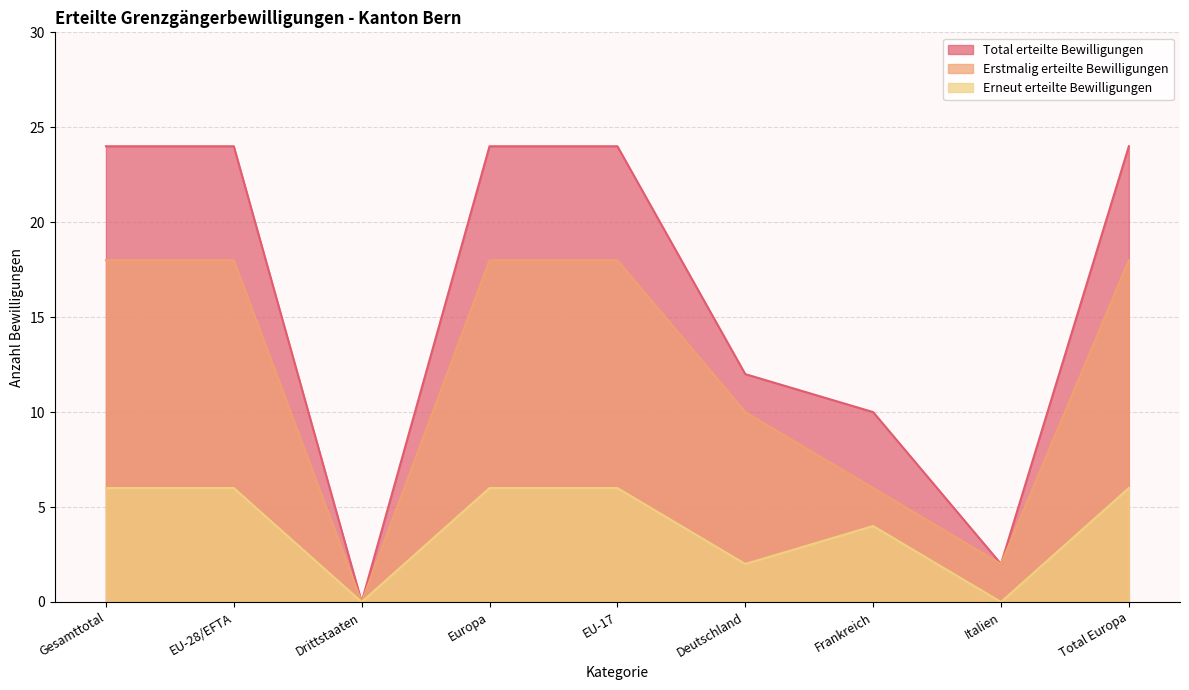

Is the value of Erstmalig erteilte Bewilligungen at Total Europa greater than the value of Total erteilte Bewilligungen at Europa?

No